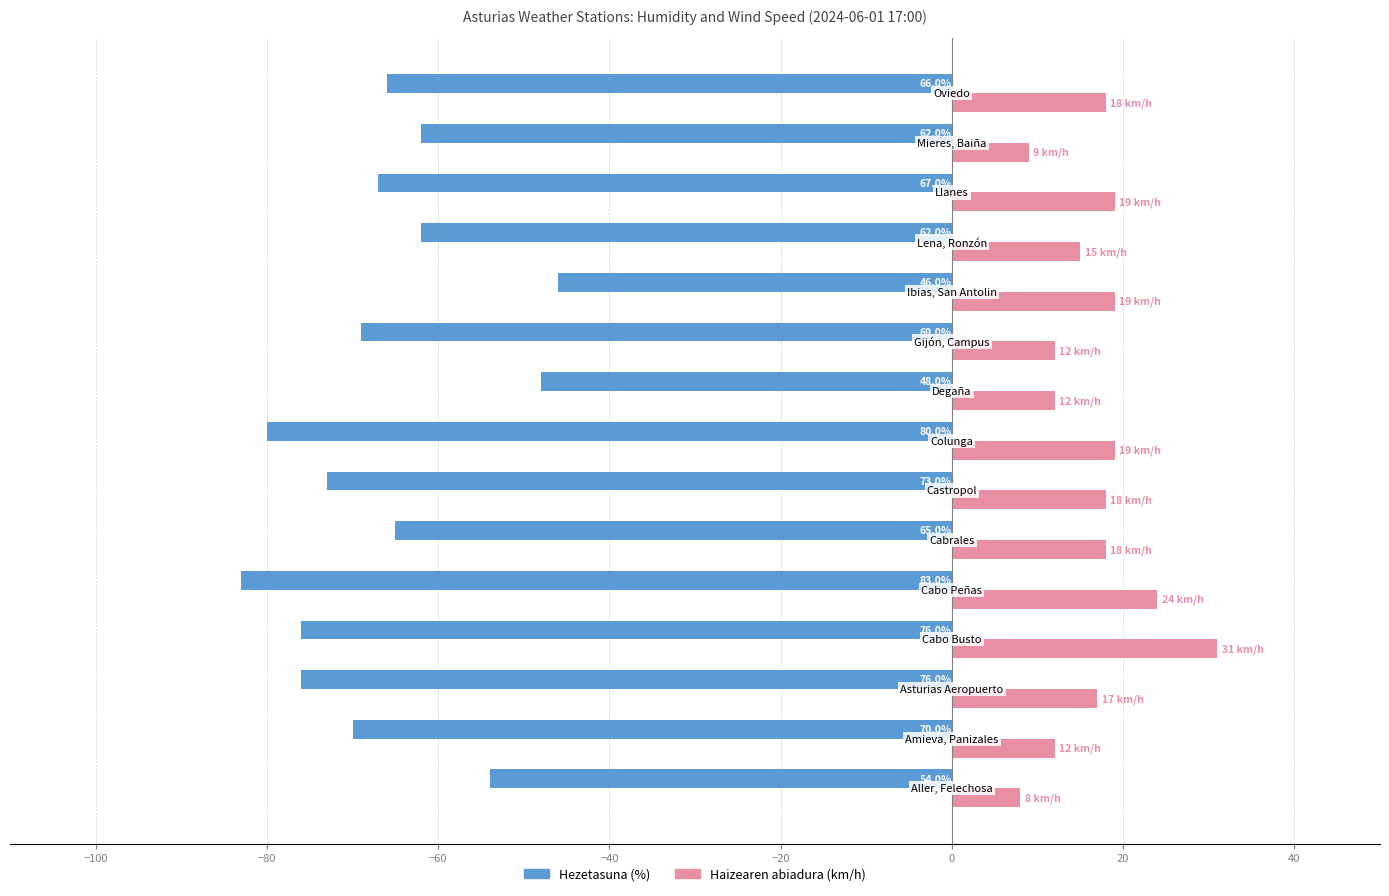

Rank the series by their average value, from highest to lowest.

Haizearen abiadura (km/h), Hezetasuna (%)